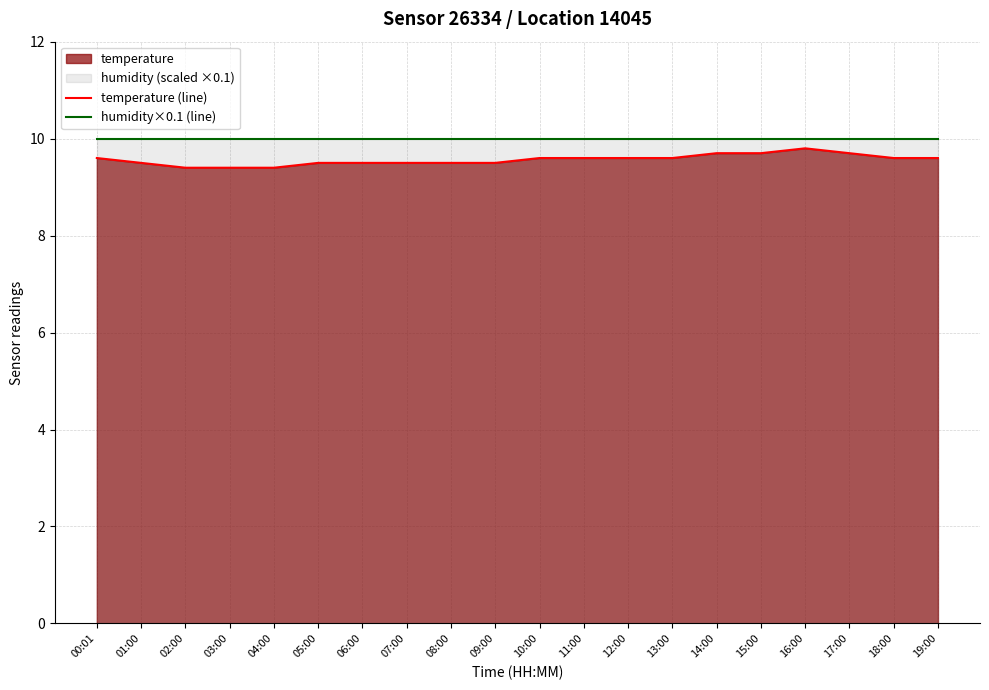

What is the total value across all series at 06:00?

19.5